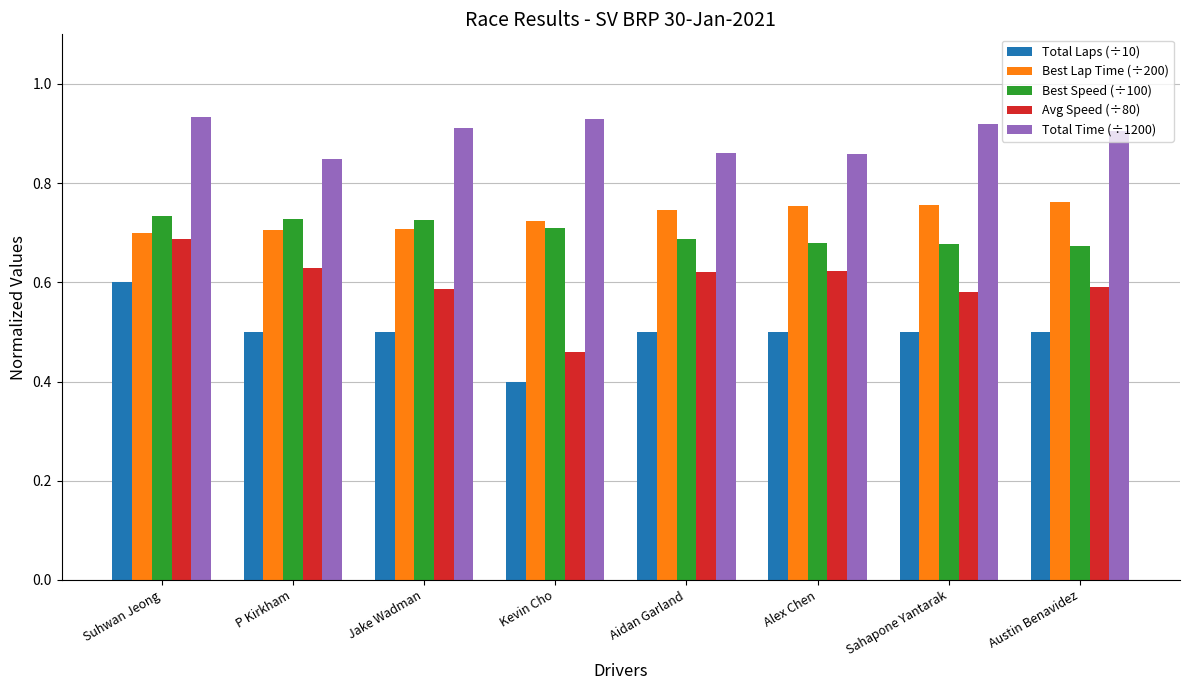

Rank the series at Alex Chen from highest to lowest value.

Total Time (÷1200), Best Lap Time (÷200), Best Speed (÷100), Avg Speed (÷80), Total Laps (÷10)